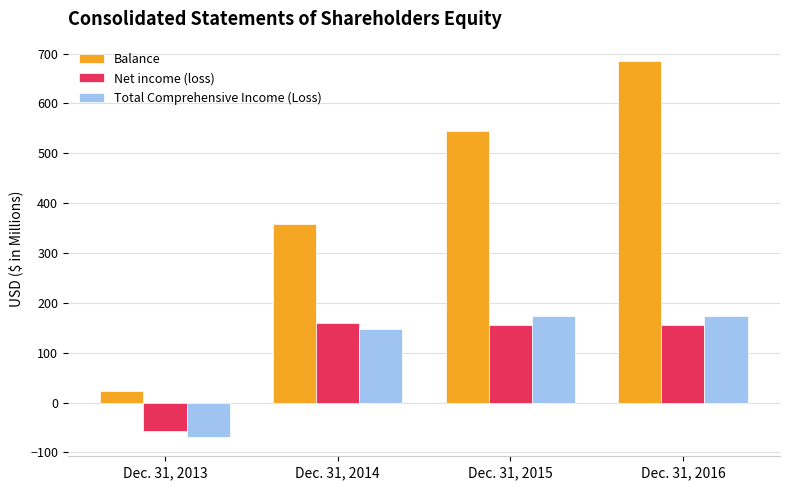

What is the greatest value displayed?

686